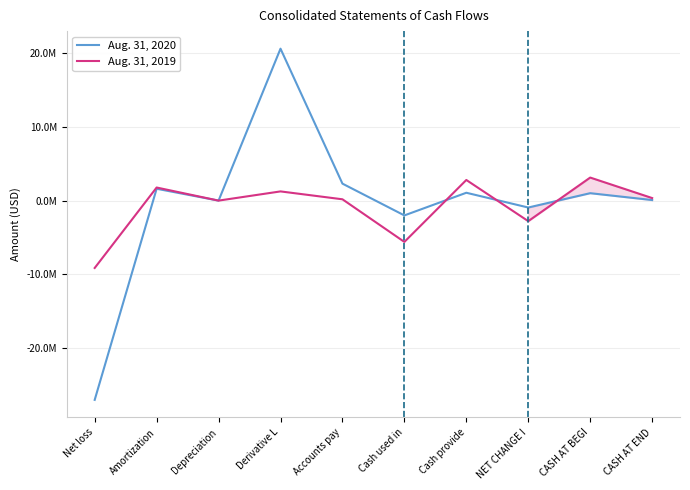

Does the chart have visible grid lines?

Yes